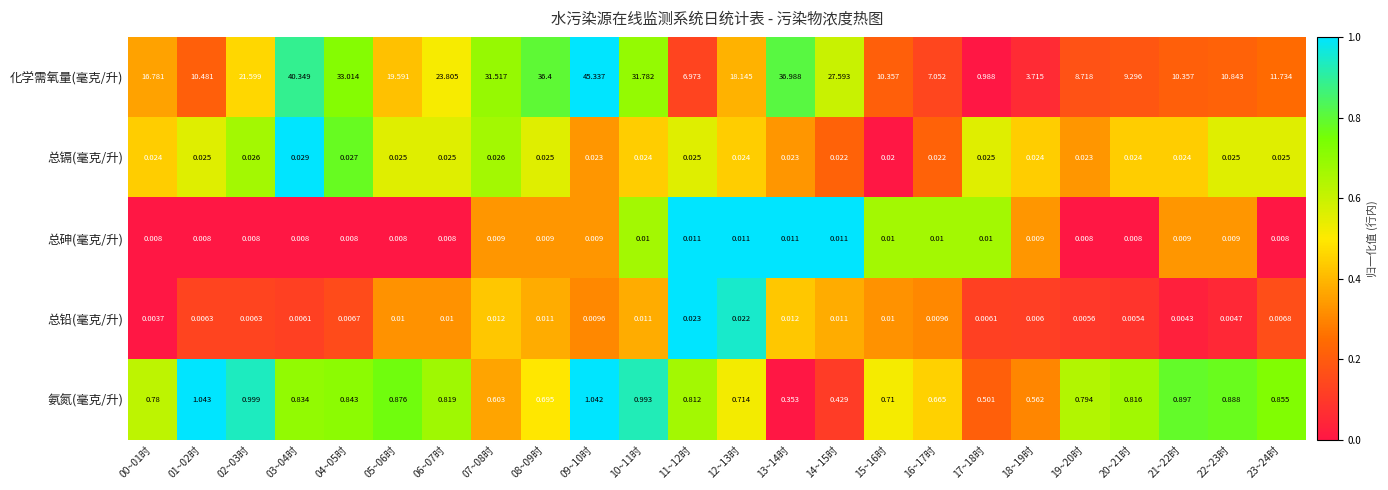

Rank the series by their maximum value, from lowest to highest.

总砷(毫克/升), 总铅(毫克/升), 总镉(毫克/升), 氨氮(毫克/升), 化学需氧量(毫克/升)